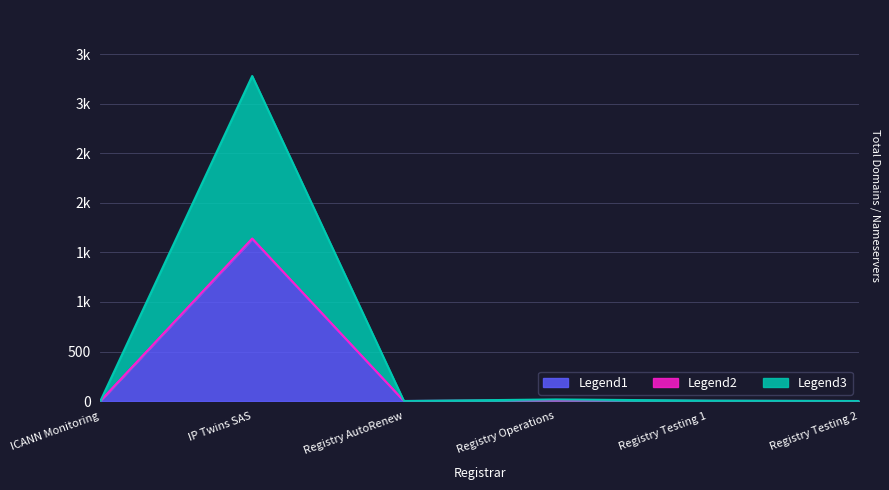

How many values in the Legend3 series are below 2?

3